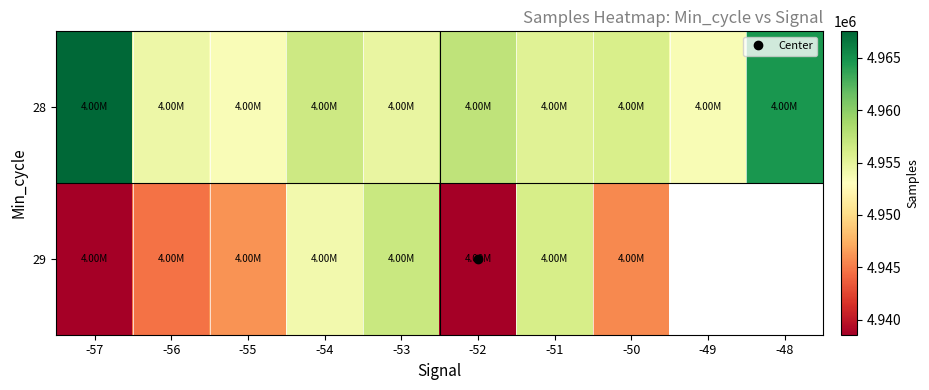

What is the spread (max minus min) of values at -54?

2596.0